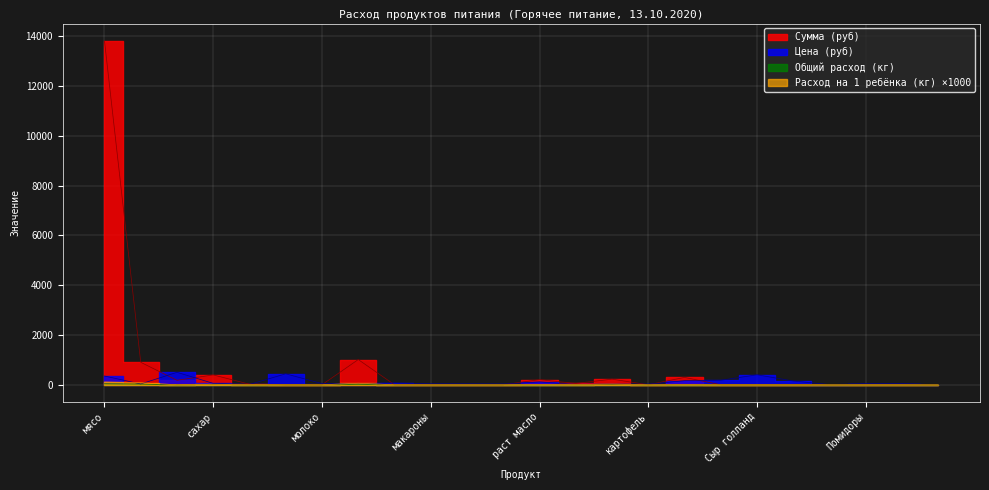

What is the difference between the second highest and minimum values in the Сумма (руб) series?

1012.4